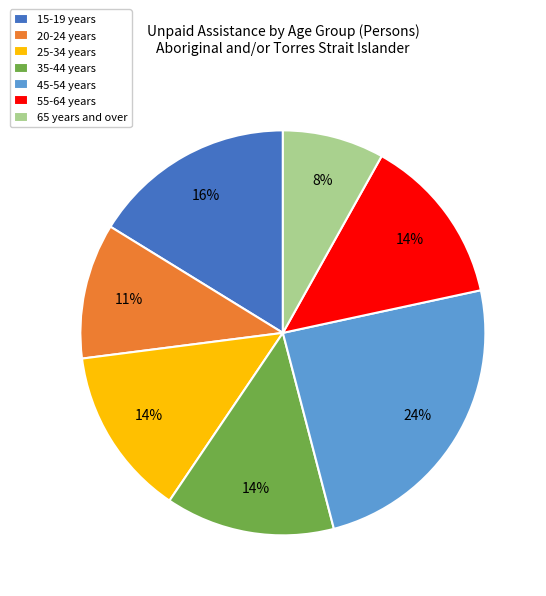

Does any single category account for the majority?

No